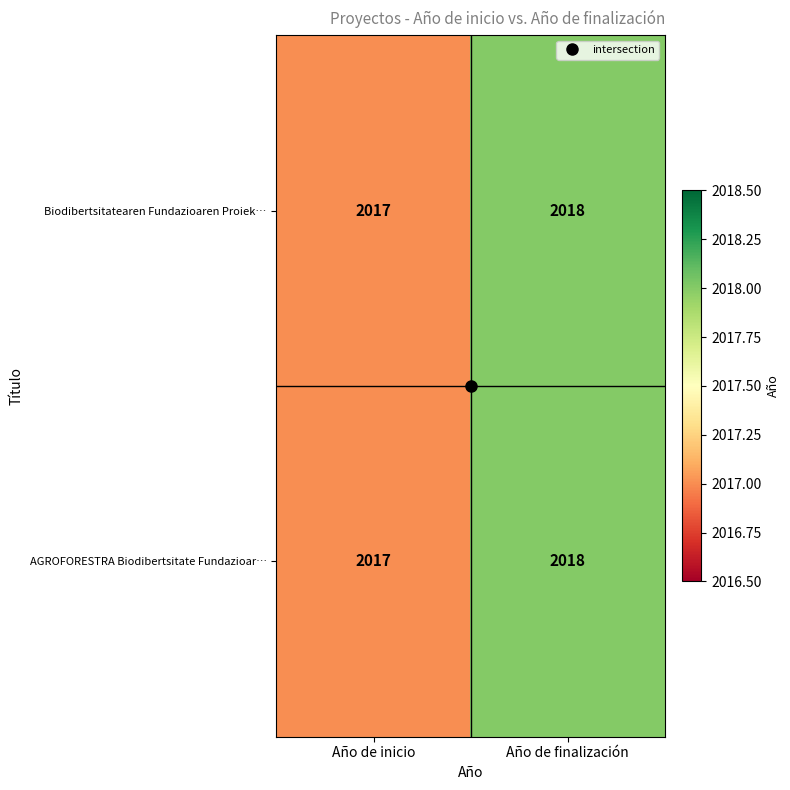

What is the sum of all AGROFORESTRA Biodibertsitate Fundazioar… values?

4035